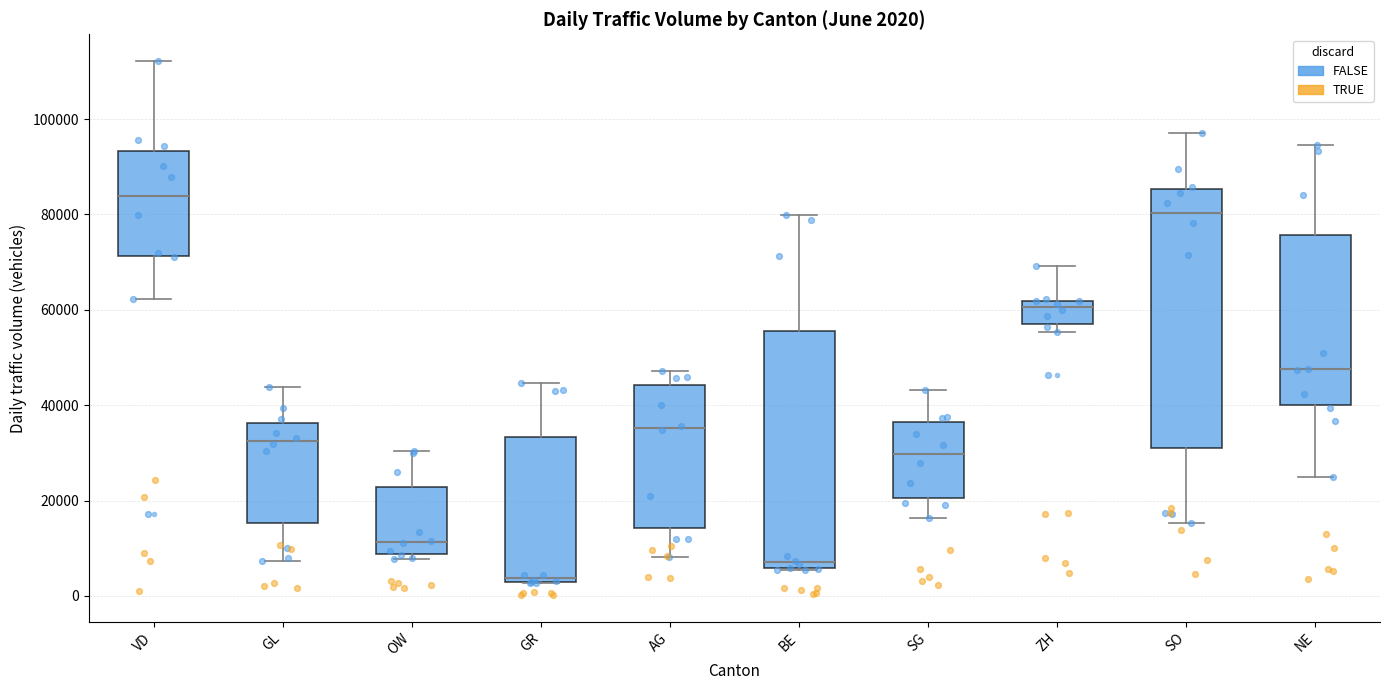

Which box's median line is the lowest?

GR